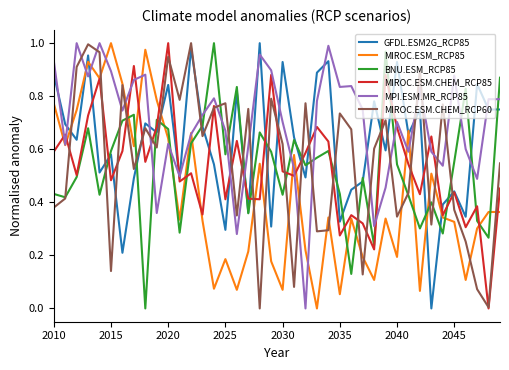

How many intersections are there between BNU.ESM_RCP85 and MPI.ESM.MR_RCP85?

13